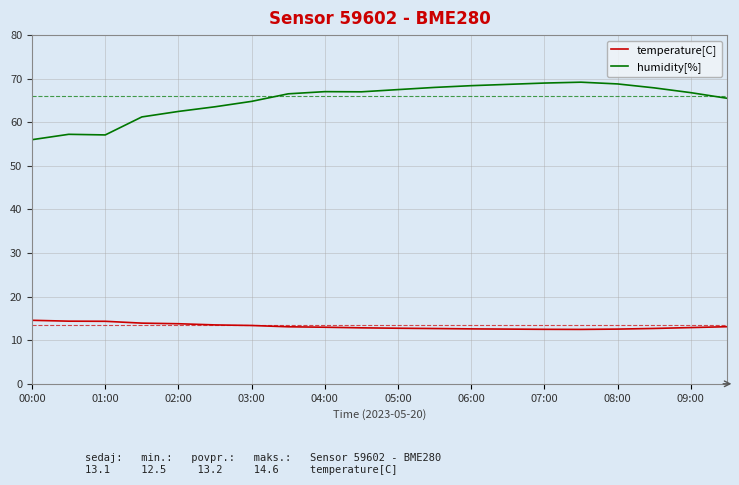

What is the difference between the maximum and minimum values in the temperature[C] series?

2.1